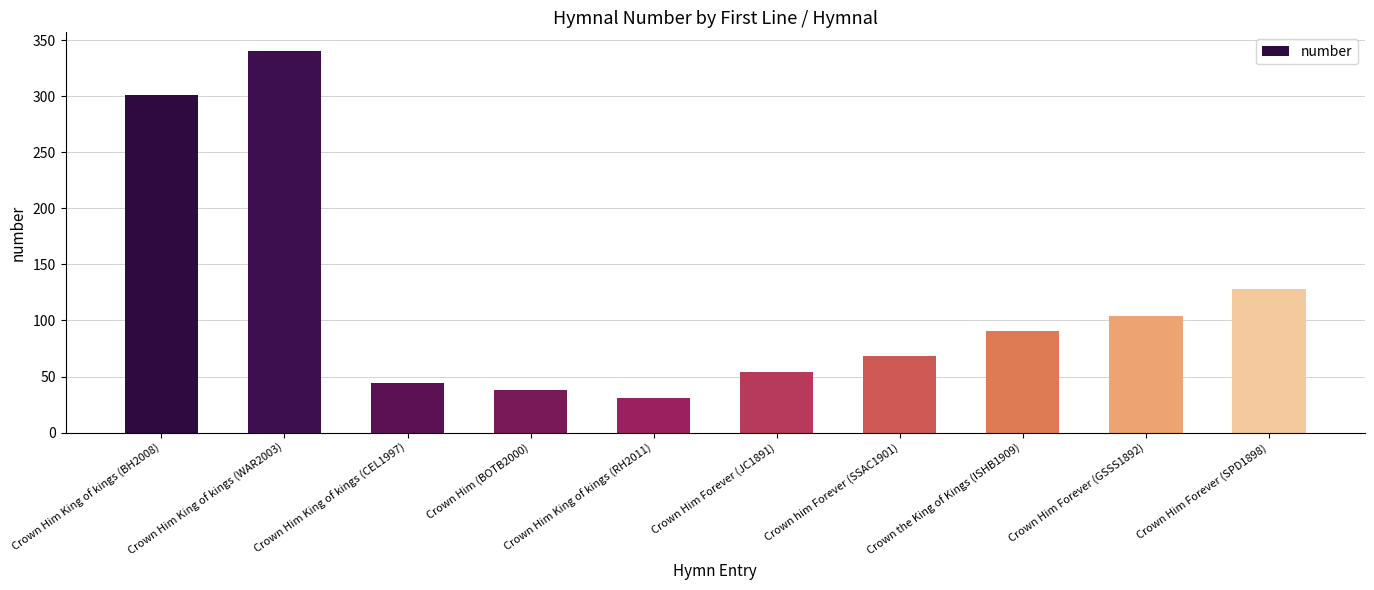

What is the greatest value displayed?

340